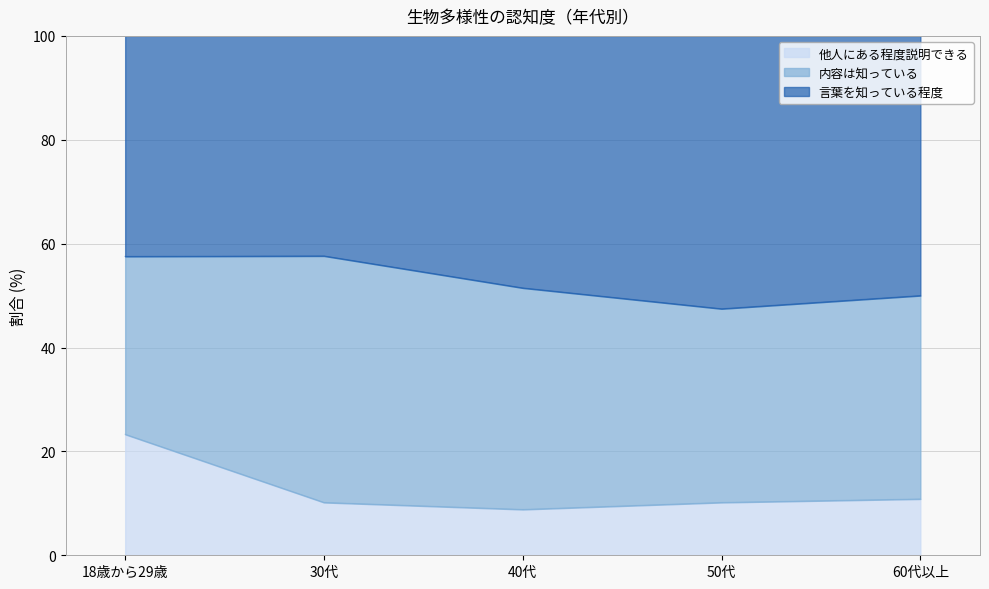

What position from the right is 18歳から29歳?

5